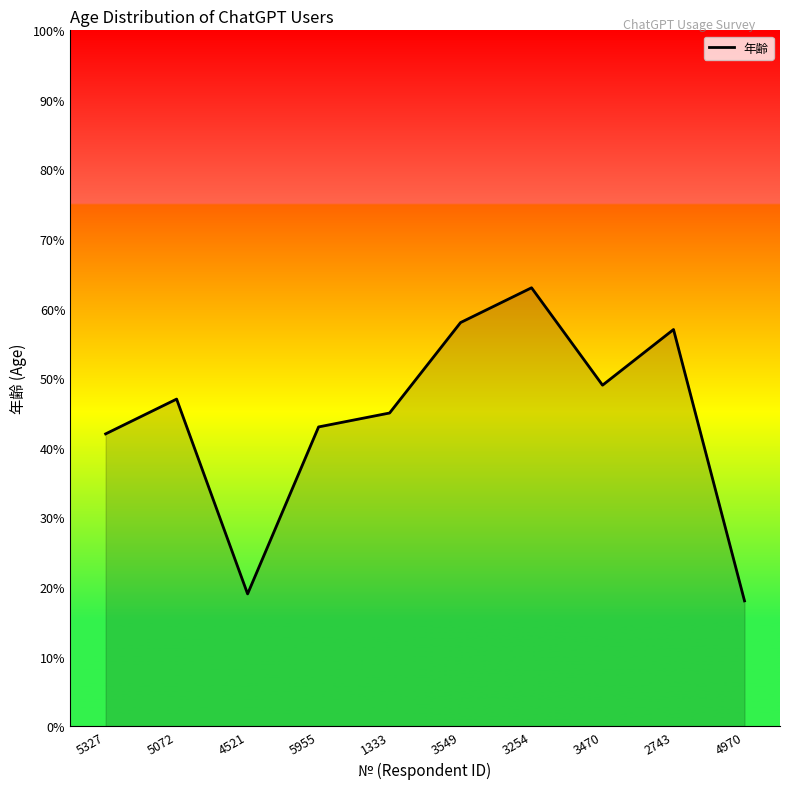

What is the difference between the maximum and minimum values?

45